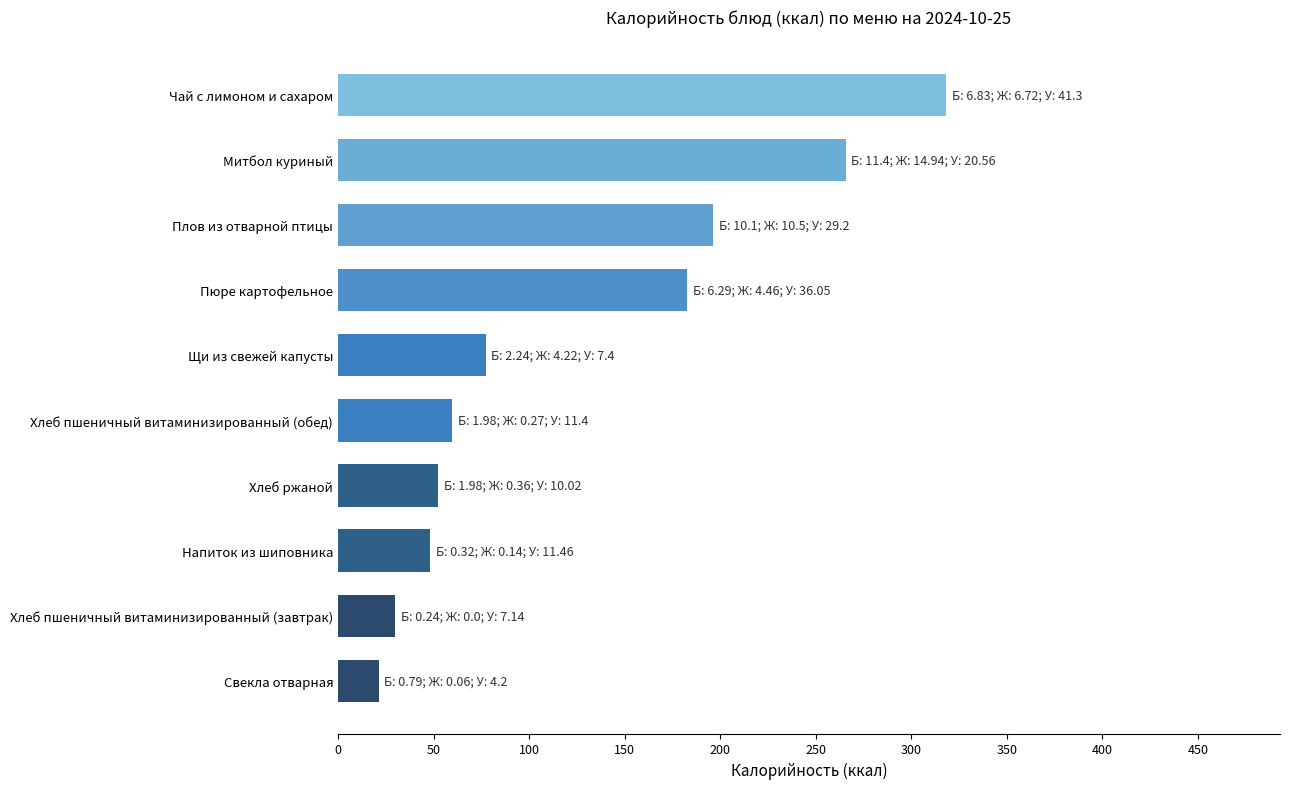

Between Свекла отварная and Плов из отварной птицы, which is larger?

Плов из отварной птицы